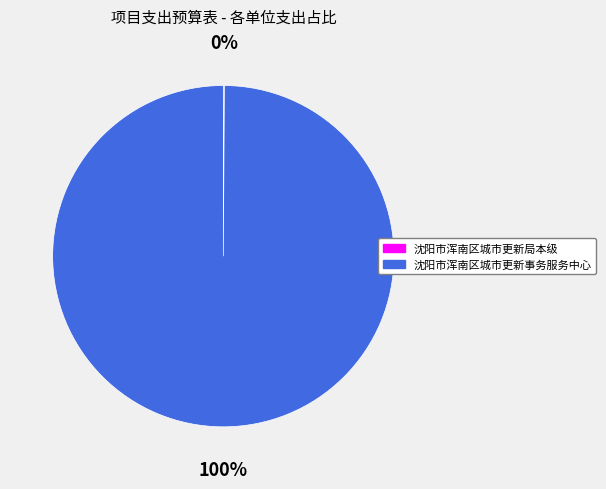

To the nearest percent, what portion does 沈阳市浑南区城市更新事务服务中心 represent?

100%